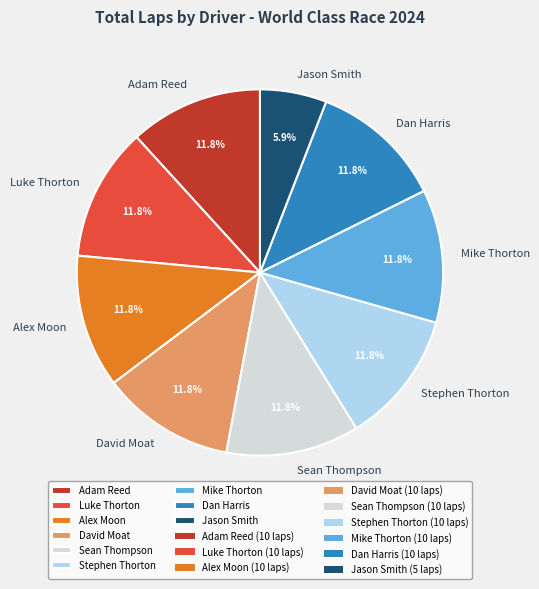

What percentage is the Stephen Thorton slice, to the nearest percent?

12%